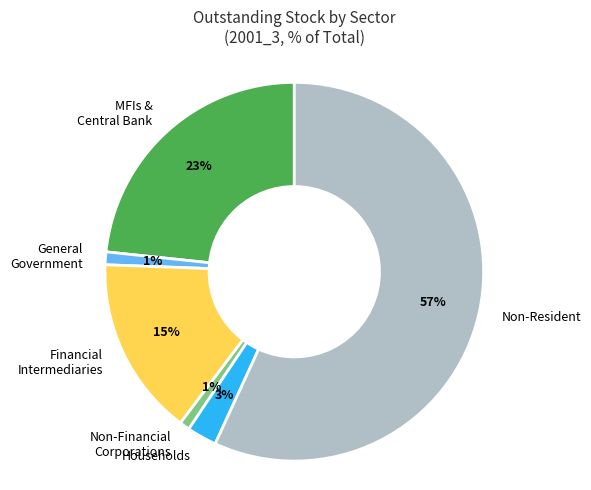

Is the sum of MFIs & Central Bank and Financial Intermediaries greater than half?

No